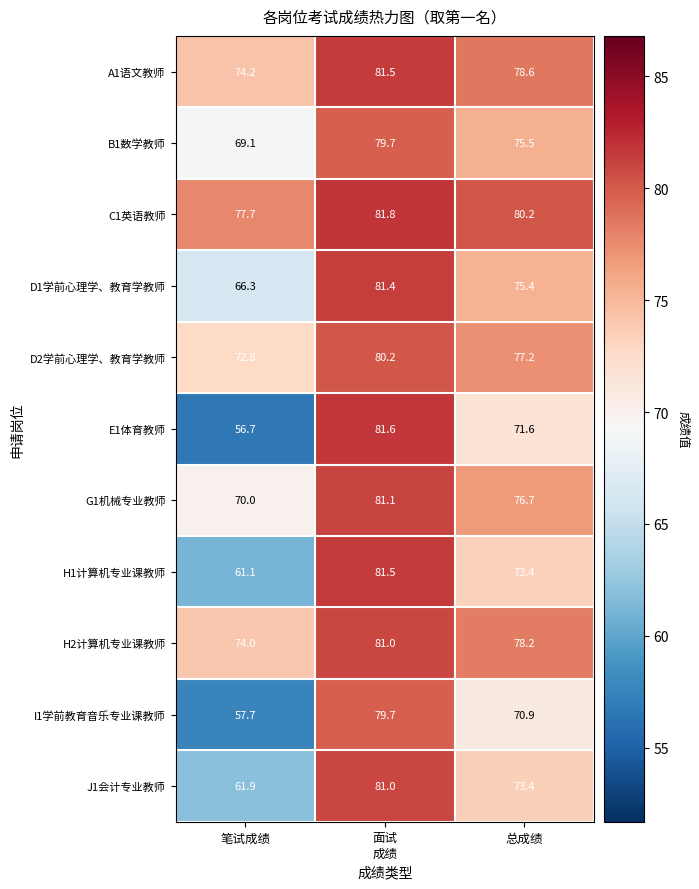

What is the spread (max minus min) of values at 总成绩?

9.3